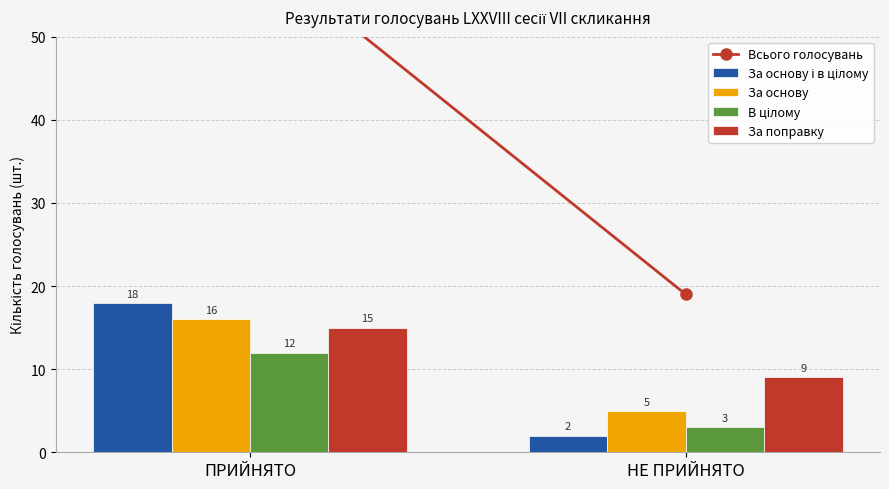

What is the difference between the maximum and minimum values in the За поправку series?

6